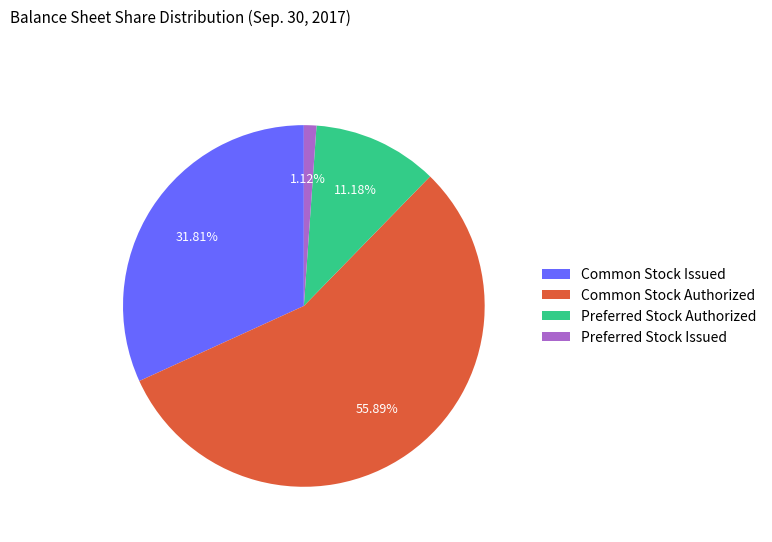

Combined, do Common Stock Authorized and Preferred Stock Authorized account for over 50%?

Yes